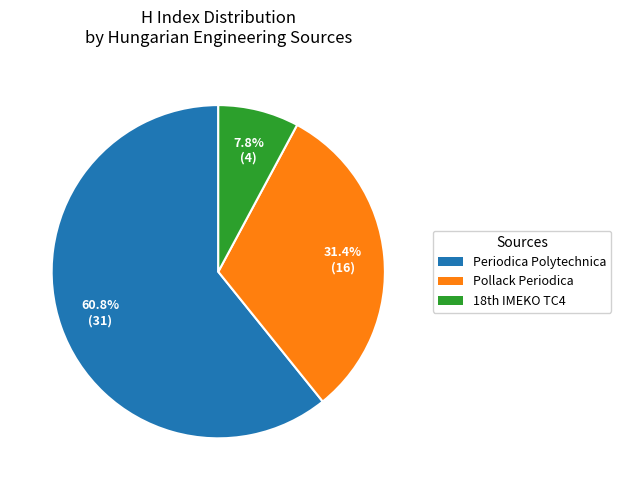

How many segments does this pie chart have?

3